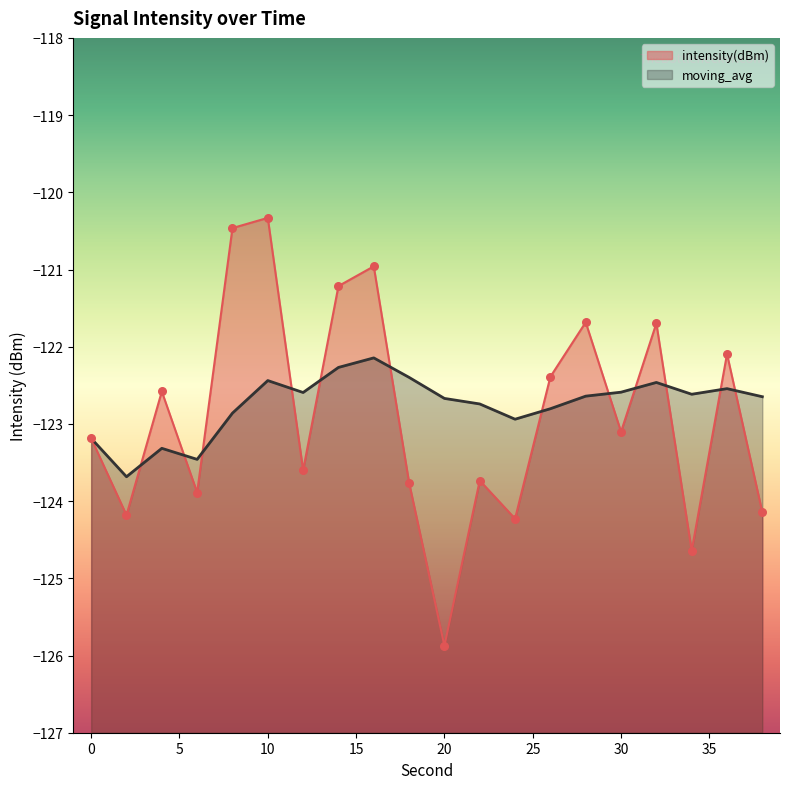

What are all the series names shown in the legend?

intensity(dBm), moving_avg